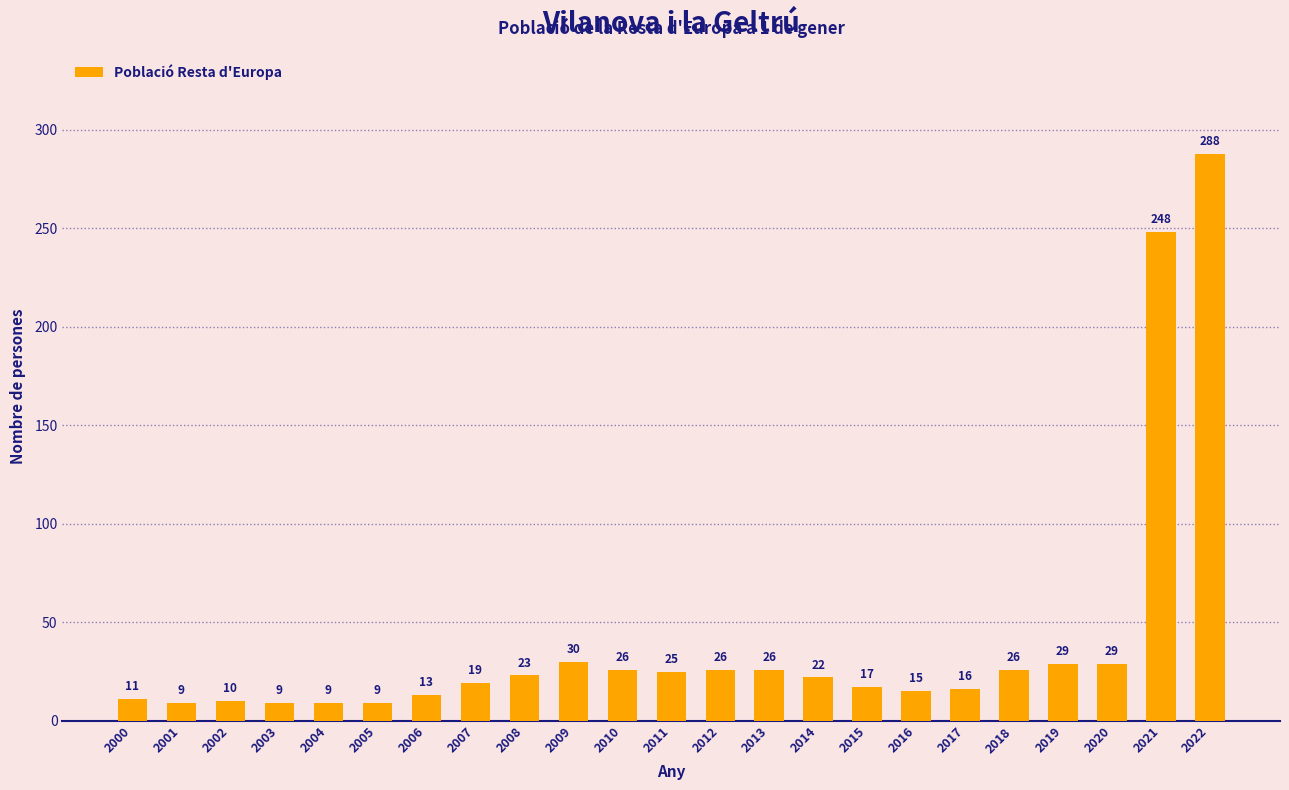

Which has a higher value, 2019 or 2004?

2019